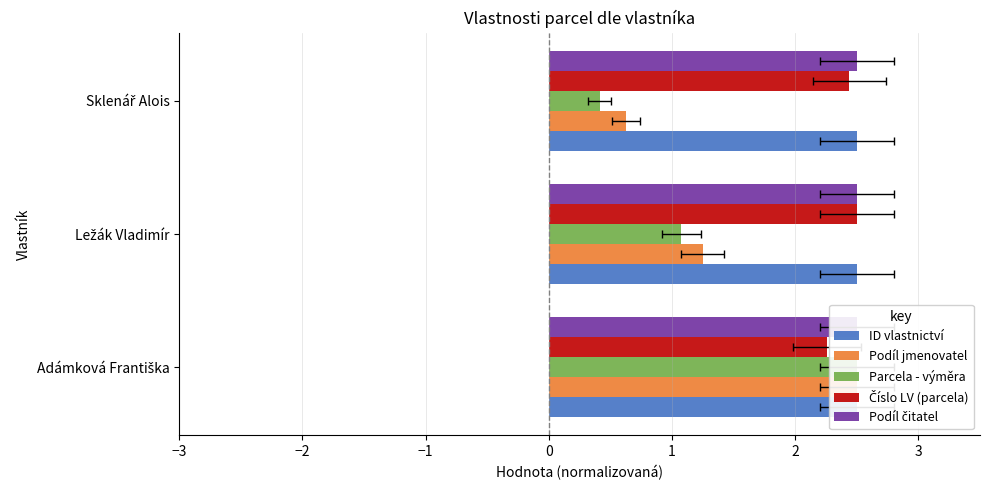

Is it true that Podíl čitatel equals 0.2 at −1?

False